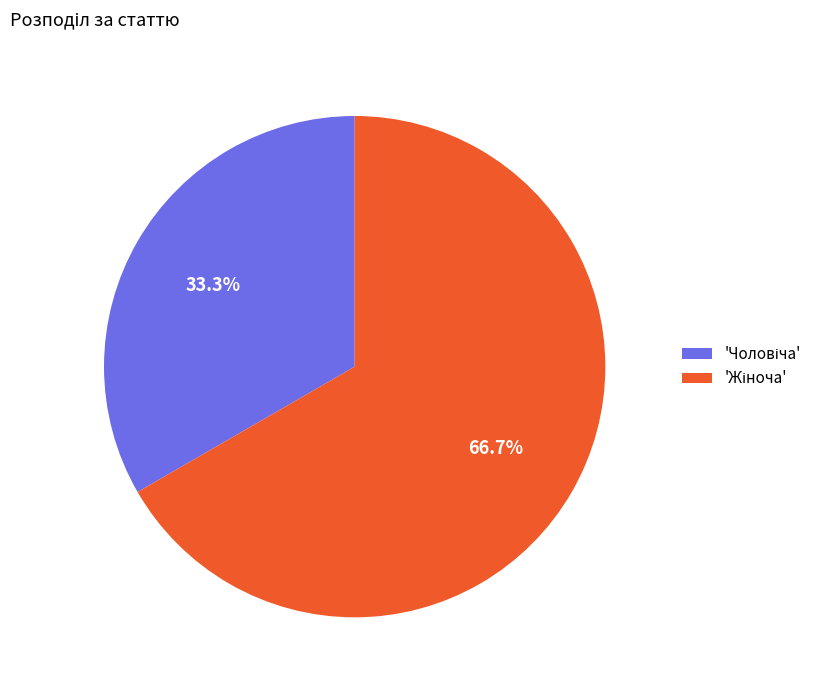

Is there a majority slice in this chart?

Yes